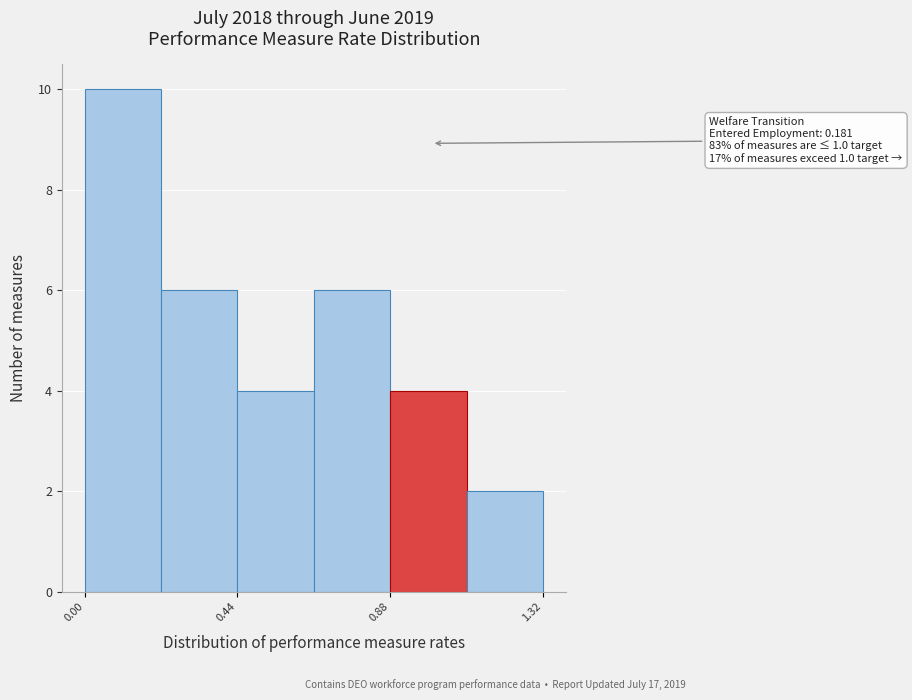

Which range on the x-axis has the tallest bar?

0.00 to 0.22